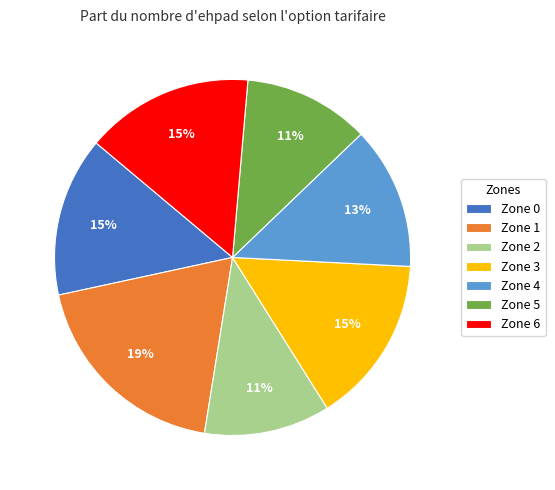

How many segments does this pie chart have?

7